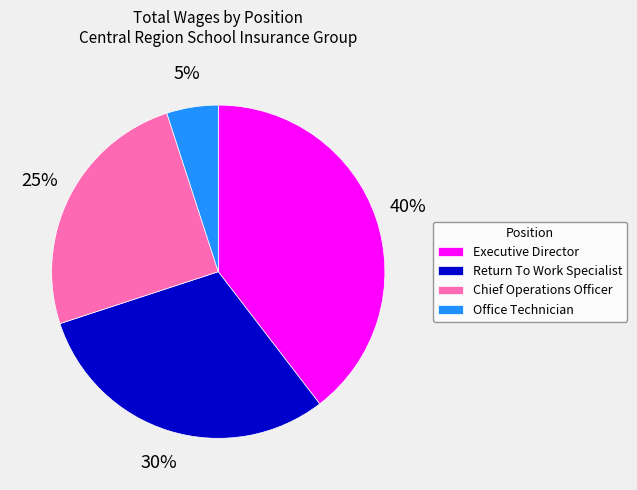

Count the number of slices in the pie.

4